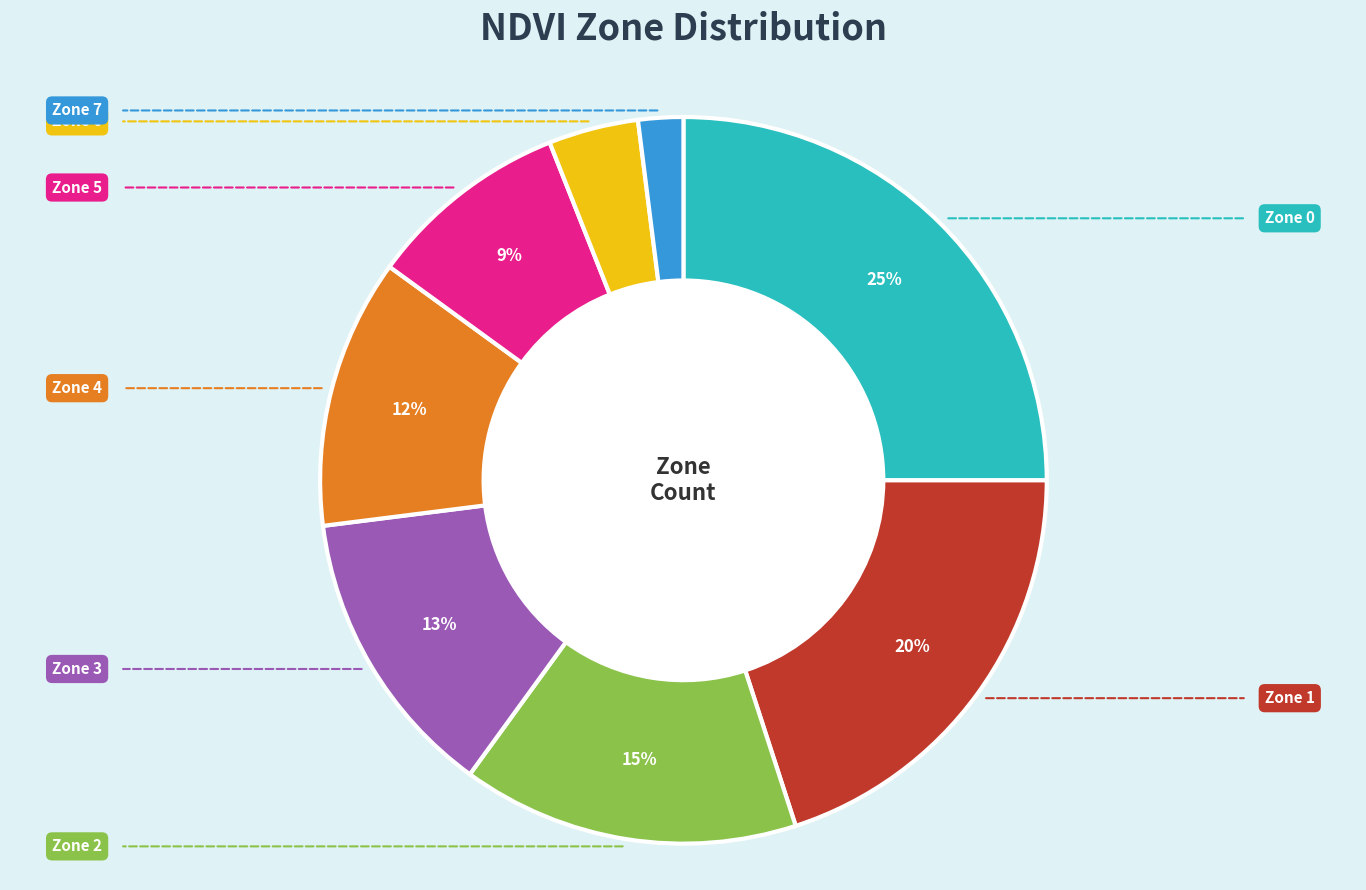

Is the sum of Zone 4 and Zone 1 greater than half?

No